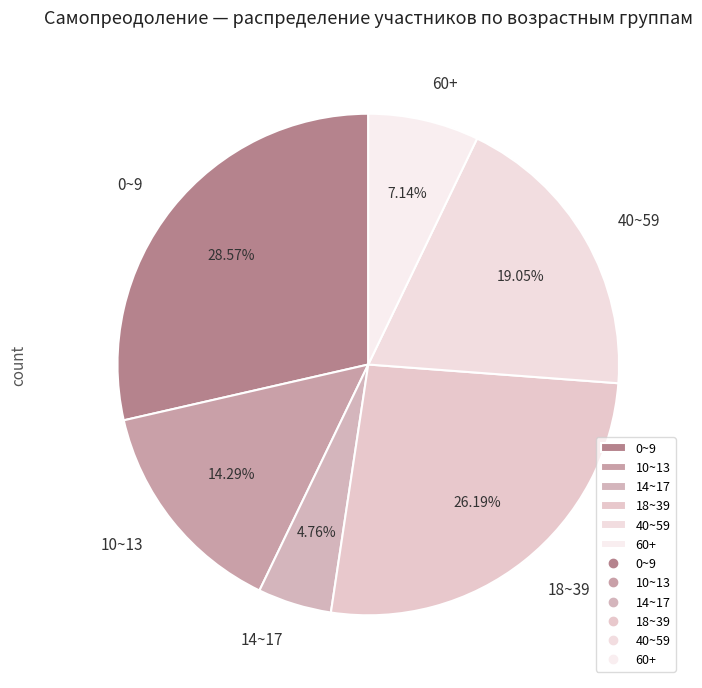

Is it true that 14~17 is 13% of the pie?

False